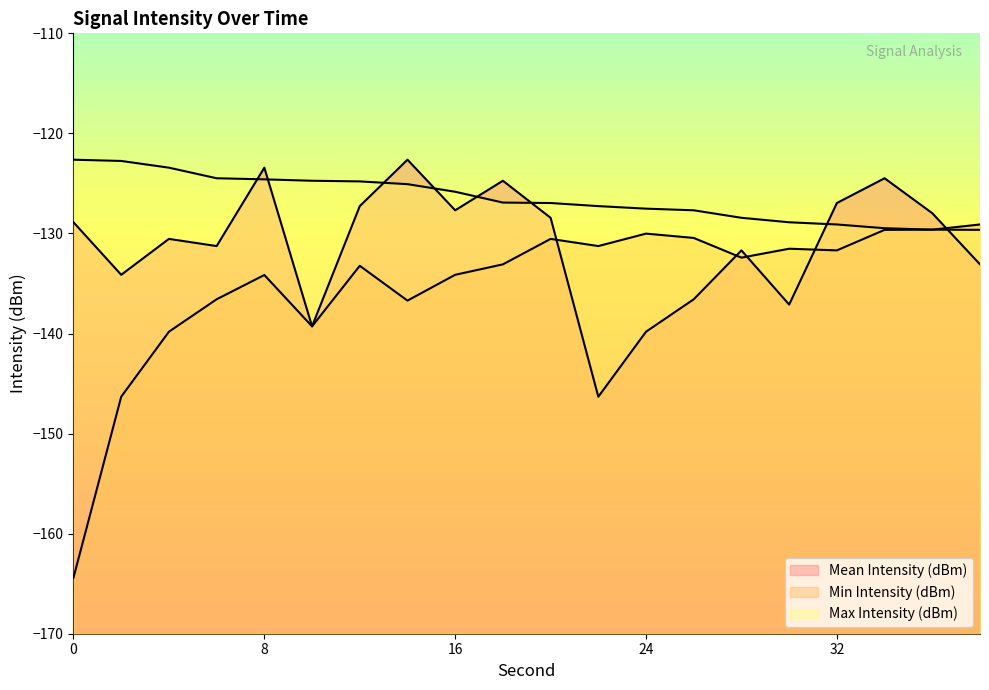

Reading right to left, transcribe all the data shown in this chart.

Mean Intensity (dBm): -133.1	-128.0	-124.5	-127.0	-137.1	-131.7	-136.6	-139.8	-146.3	-128.4	-124.7	-127.7	-122.6	-127.3	-139.3	-123.4	-131.3	-130.5	-134.1	-128.9
Min Intensity (dBm): -129.1	-129.6	-129.6	-131.7	-131.5	-132.4	-130.4	-130.0	-131.3	-130.5	-133.1	-134.1	-136.7	-133.2	-139.3	-134.2	-136.6	-139.8	-146.3	-164.4
Max Intensity (dBm): -129.6	-129.6	-129.5	-129.1	-128.9	-128.4	-127.7	-127.5	-127.3	-127.0	-126.9	-125.8	-125.1	-124.8	-124.7	-124.6	-124.5	-123.4	-122.8	-122.6